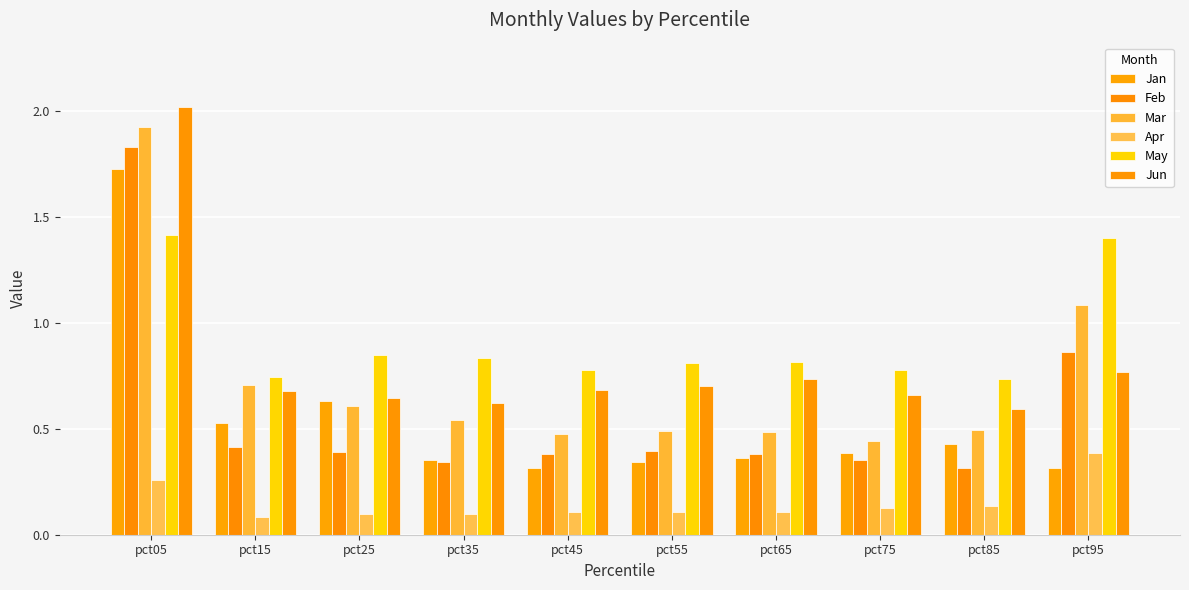

What is the spread (max minus min) of values at pct25?

0.7